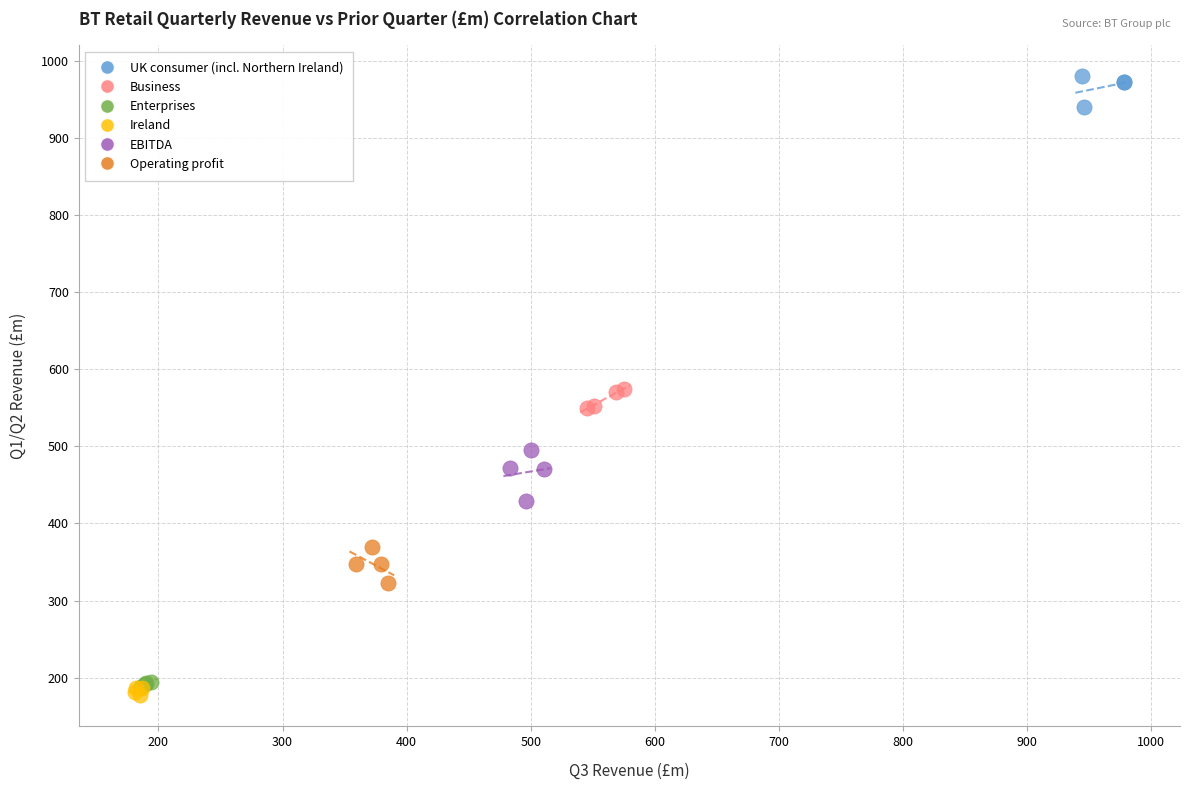

Which series reaches the maximum Y coordinate?

UK consumer (incl. Northern Ireland)